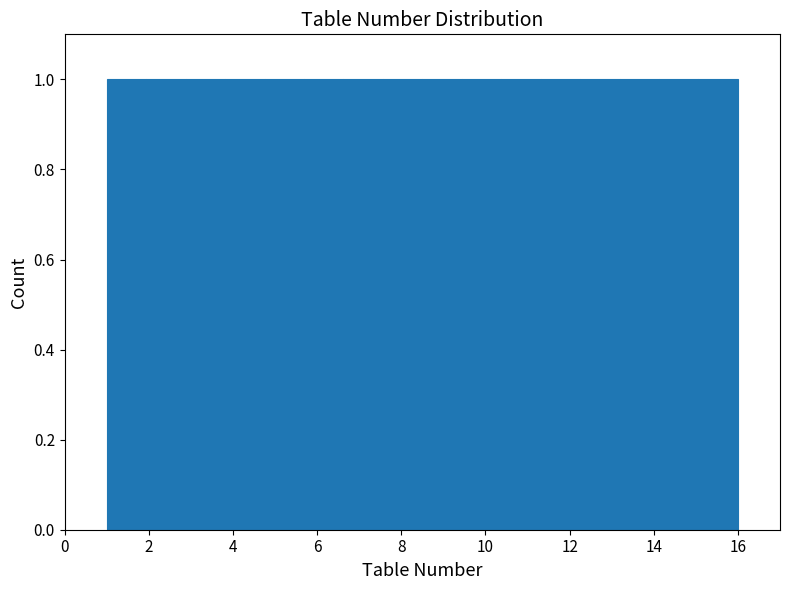

Reading left to right, list every bar in this chart as the range it spans on the x-axis followed by its height. Neither the bar edges nor the heights are printed on the chart, so give them approximately, as read against the axes.

1.0 to 2.0: 1
2.0 to 2.8: 1
2.8 to 3.8: 1
3.8 to 4.8: 1
4.8 to 5.6: 1
5.6 to 6.6: 1
6.6 to 7.6: 1
7.6 to 8.6: 1
8.6 to 9.4: 1
9.4 to 10.4: 1
10.4 to 11.4: 1
11.4 to 12.2: 1
12.2 to 13.2: 1
13.2 to 14.2: 1
14.2 to 15.0: 1
15.0 to 16.0: 1